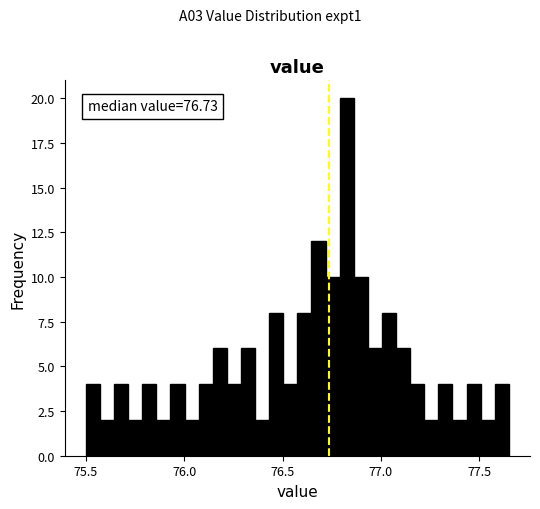

Read against the x-axis, roughly where is the centre of the tallest bar?

76.85